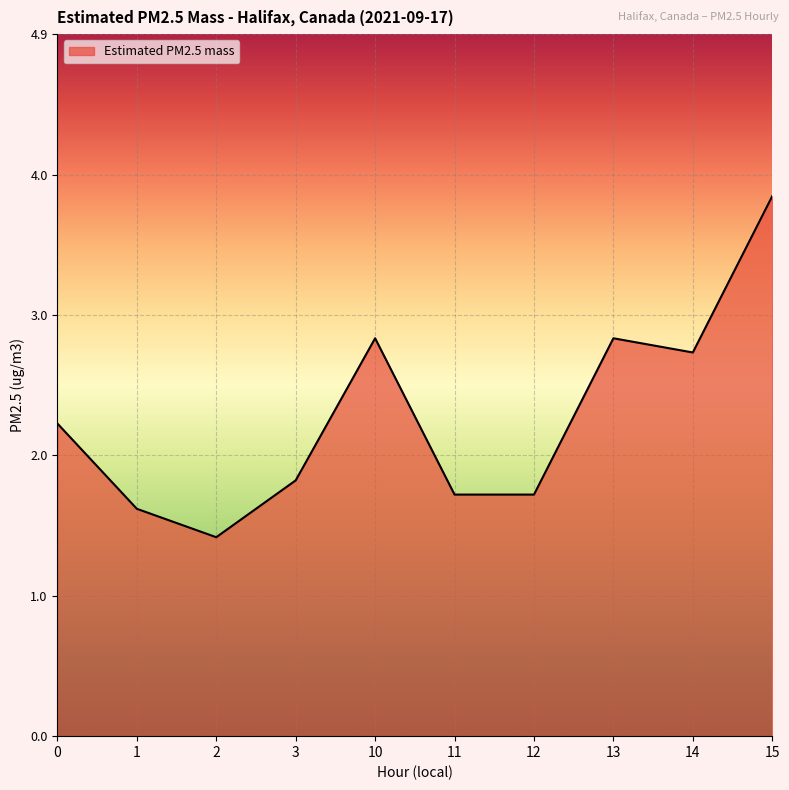

Between 3 and 12, which is larger?

3